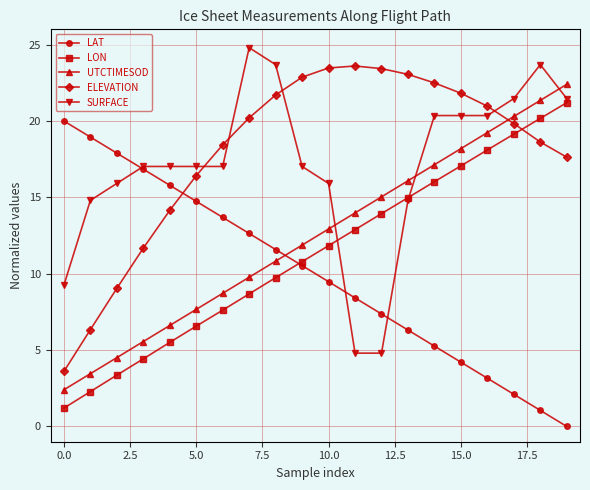

What is the maximum value shown in the chart?

24.8